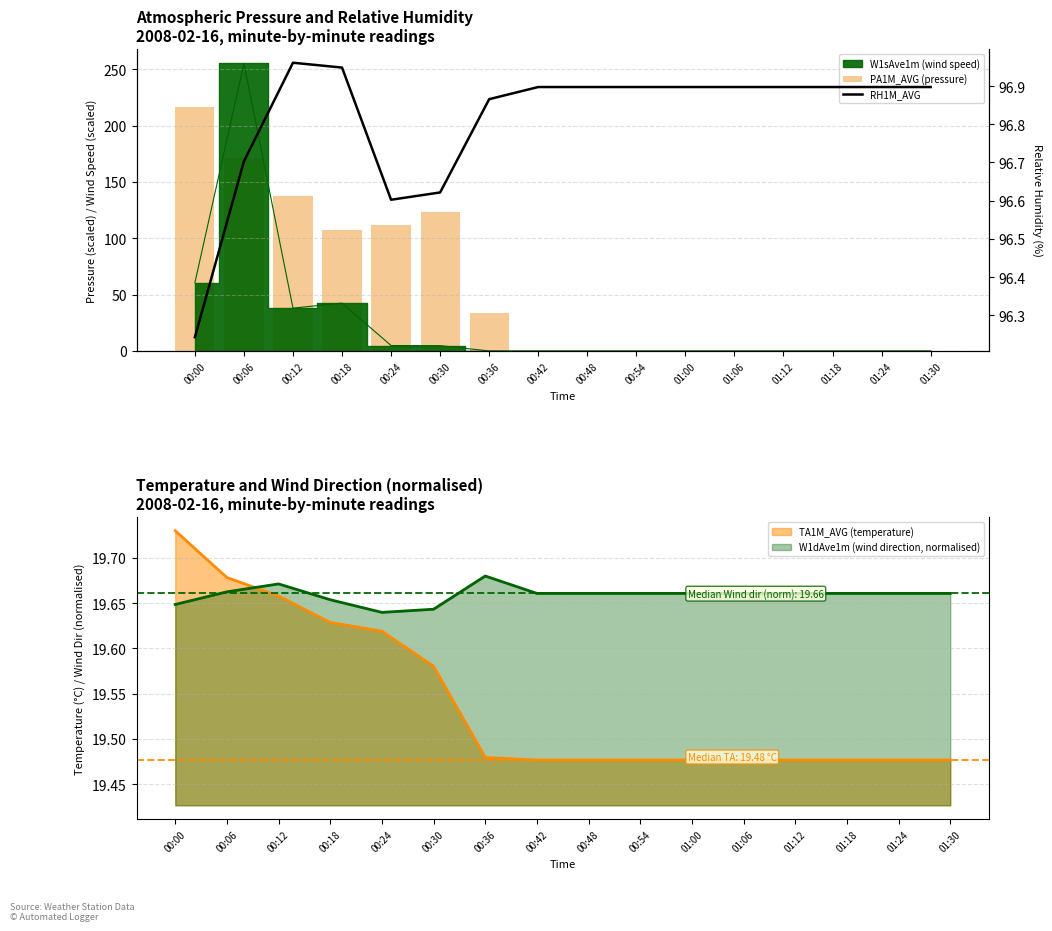

The PA1M_AVG (pressure) series shows -90.6 at 00:42. True or false?

False